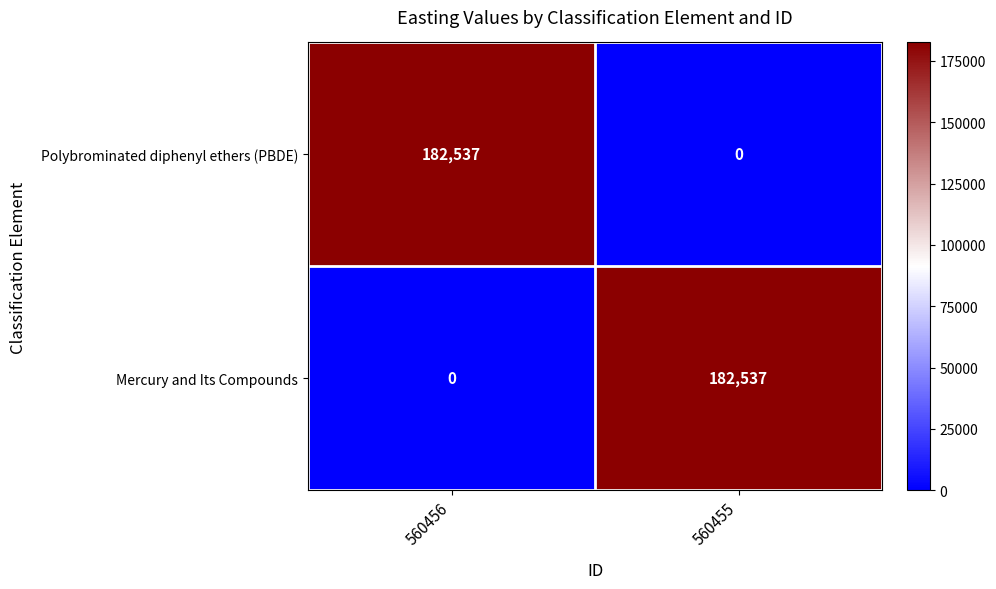

At which label does Mercury and Its Compounds reach its minimum?

560456